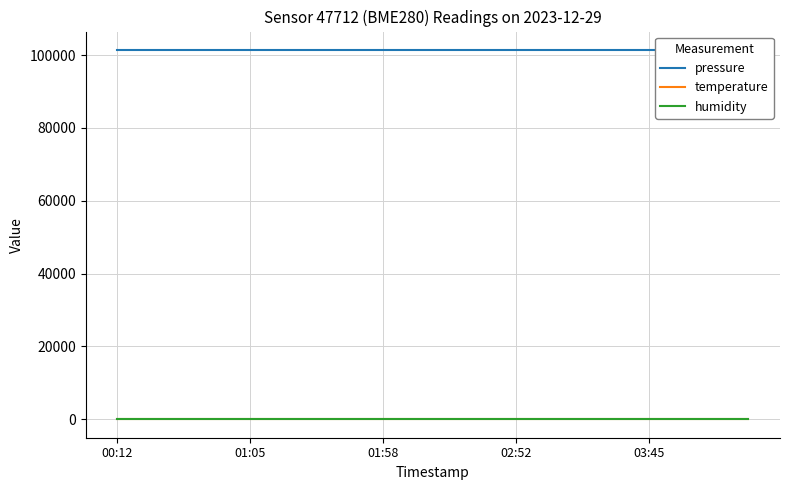

Reading right to left, extract all data points from this chart.

pressure: 101400.0	101400.0	101400.0	101400.0	101400.0	101400.0	101400.0	101400.0	101400.0	101400.0	101400.0	101400.0	101400.0	101400.0	101400.0	101400.0	101400.0	101400.0	101400.0	101400.0
temperature: 18.7	18.7	18.7	18.7	18.7	18.7	18.7	18.7	18.7	18.7	18.7	18.7	18.7	18.7	18.7	18.7	18.7	18.7	18.7	18.7
humidity: 84.3	84.3	84.3	84.3	84.3	84.3	84.3	84.3	84.3	84.3	84.3	84.3	84.3	84.3	84.3	84.3	84.3	84.3	84.3	84.3